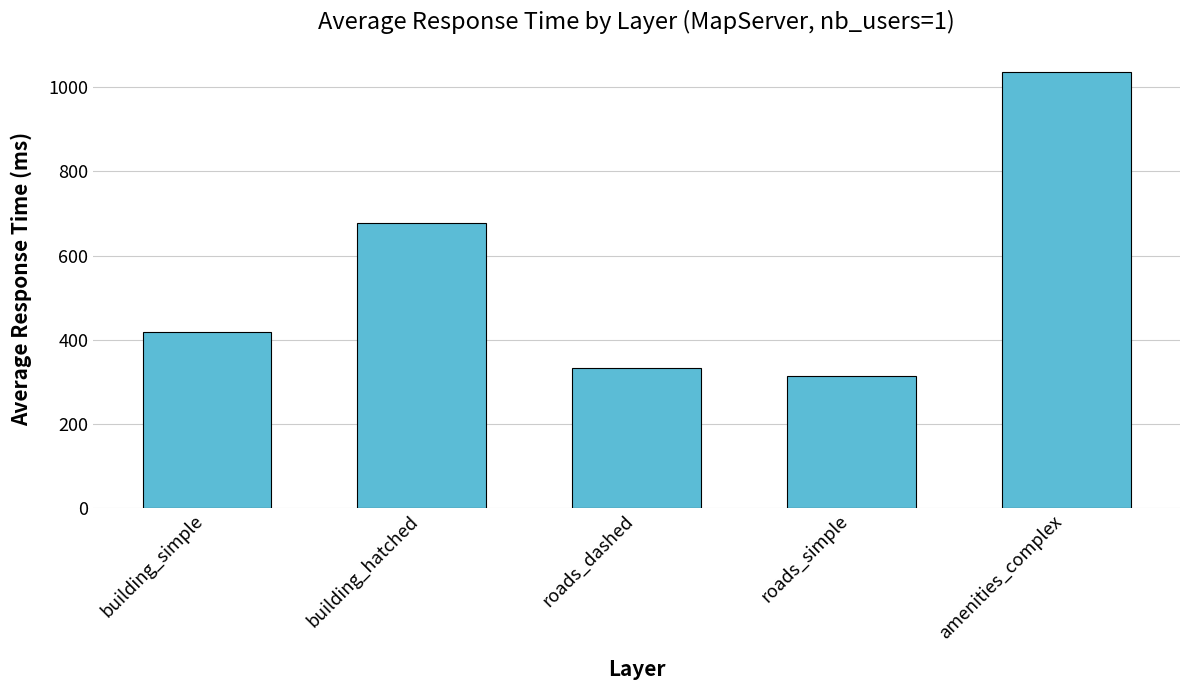

Reading right to left, list all the values displayed in this chart.

1037.6	312.0	331.9	676.4	417.0